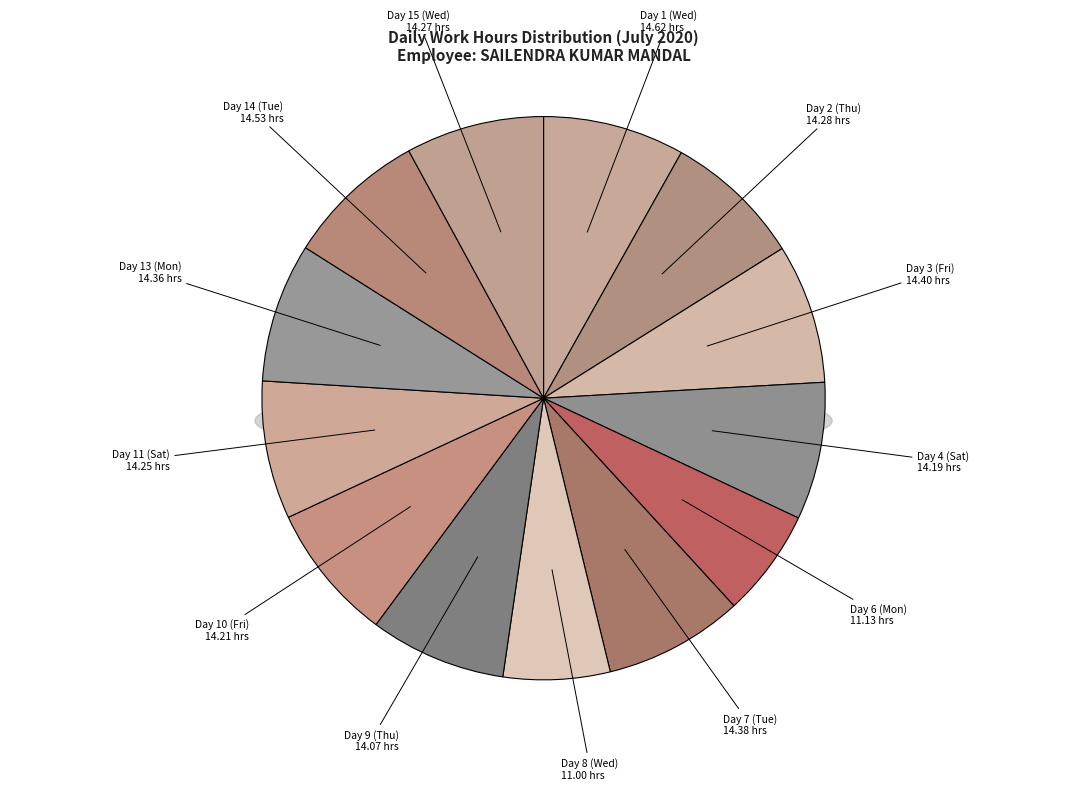

To the nearest percent, what is the average slice percentage?

8%